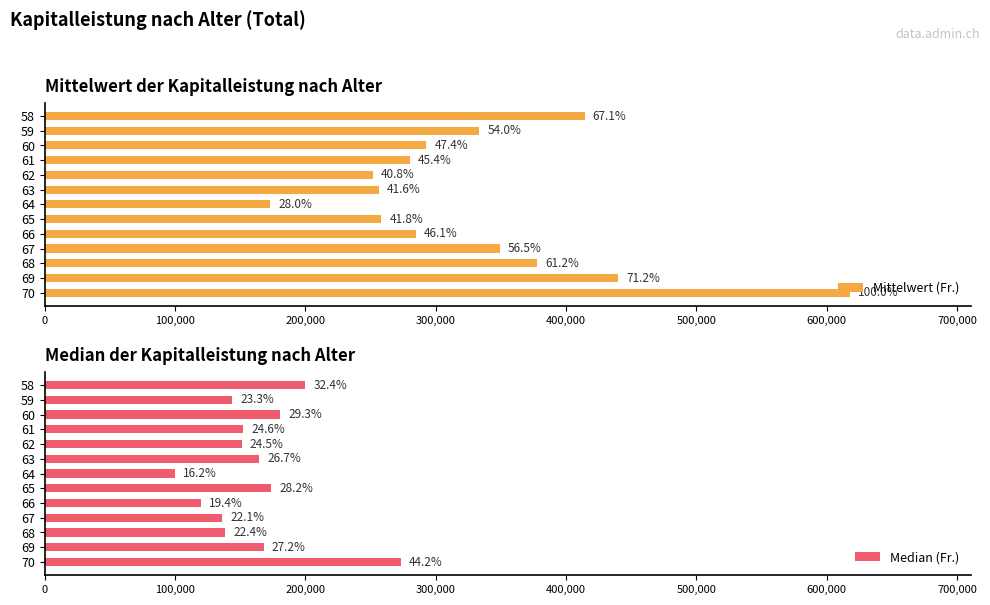

Which series has the largest total across all categories?

Mittelwert (Fr.)